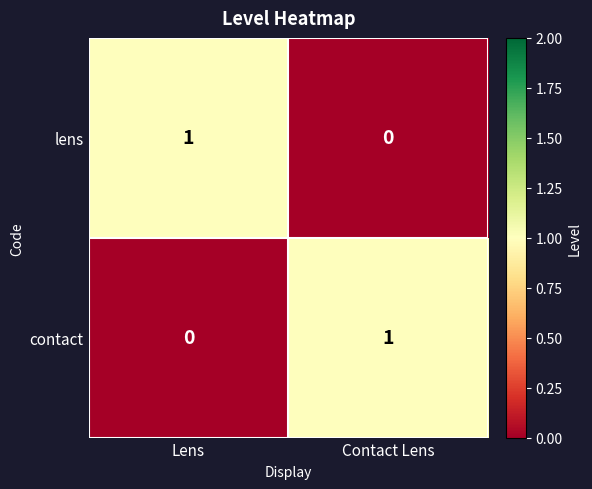

The value of lens at Contact Lens is 0. True or false?

True